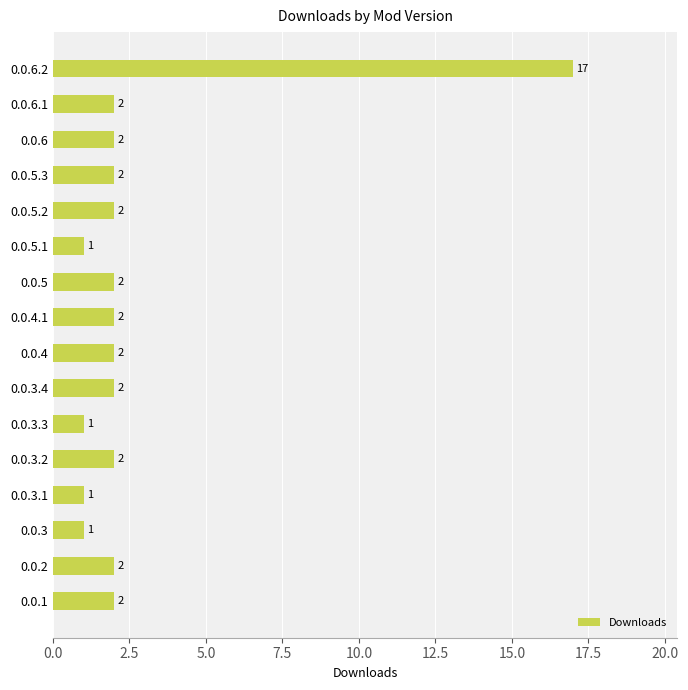

The chart shows a value of 2 at 0.0.3.2. True or false?

True